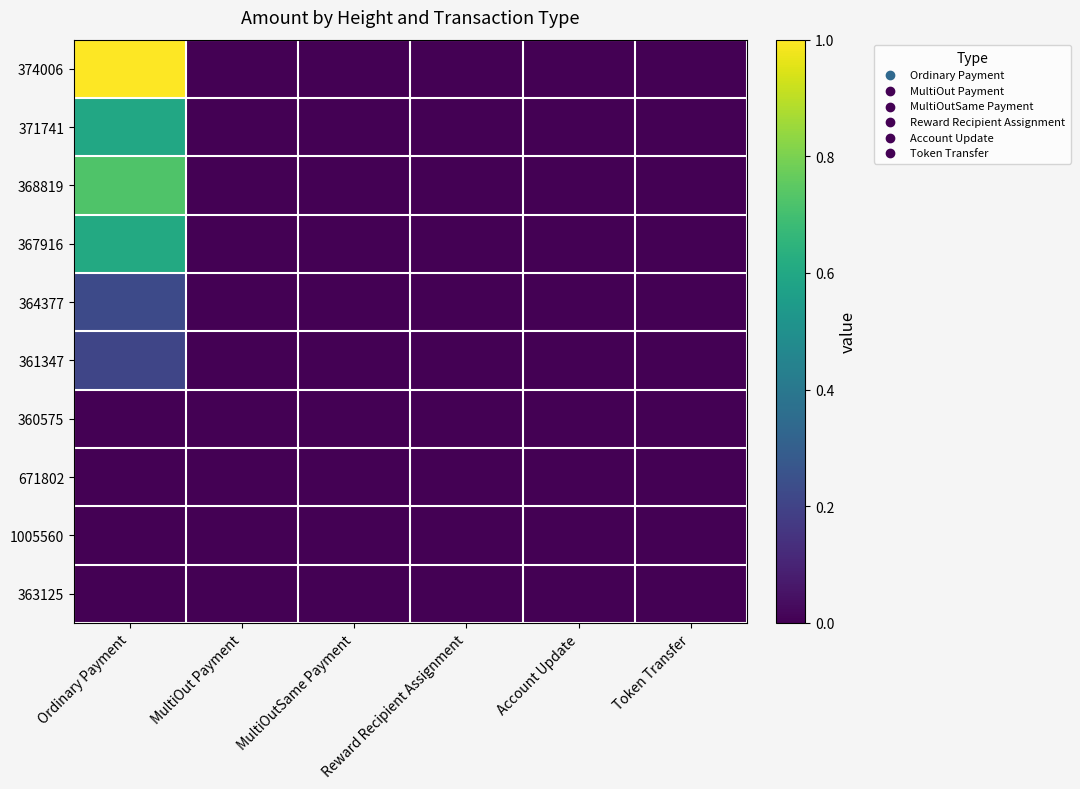

What is the maximum value shown in the chart?

1.0